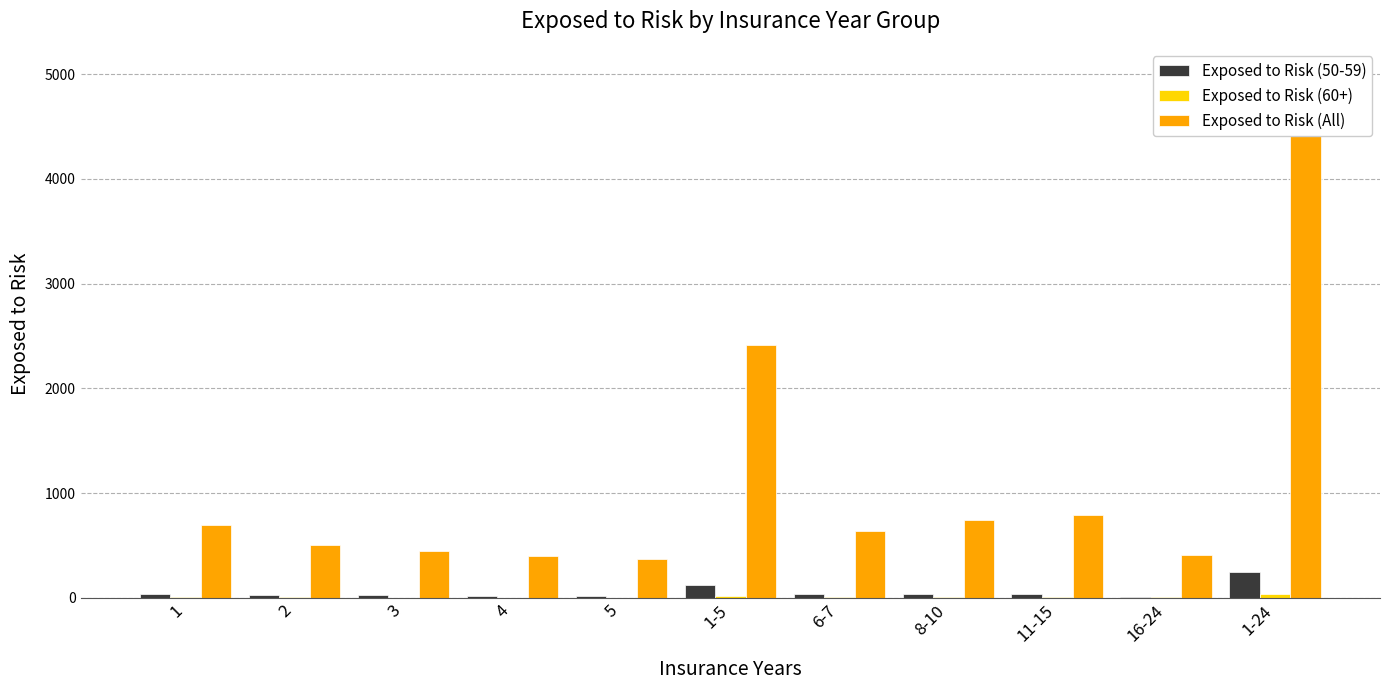

What is the difference between the Exposed to Risk (50-59) values at 4 and 5?

2